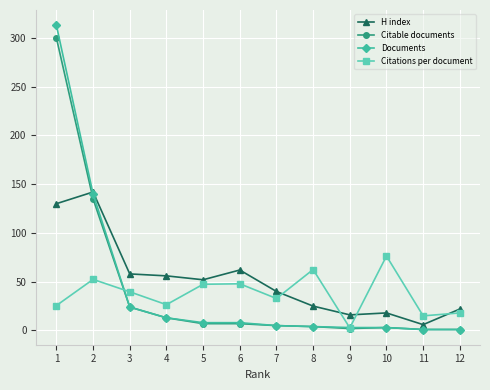

What is the total value across all series at 9?

23.7